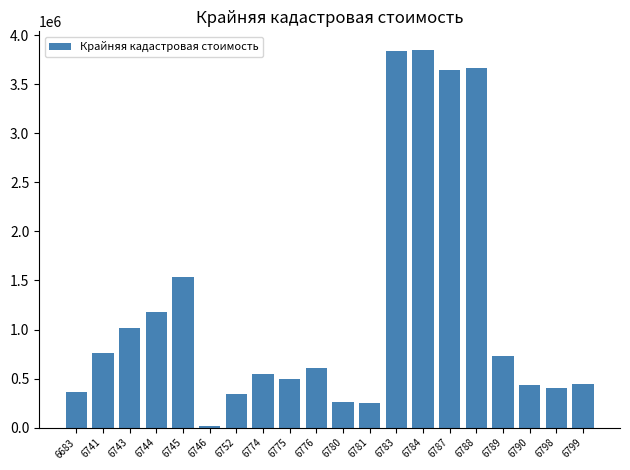

Does the chart contain any negative values?

No